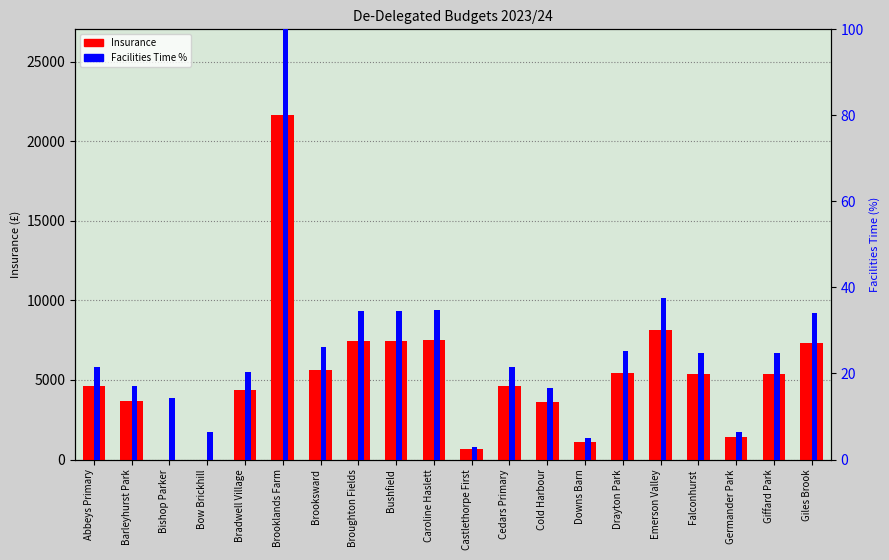

What is the sum of all Facilities Time % values?

508.4